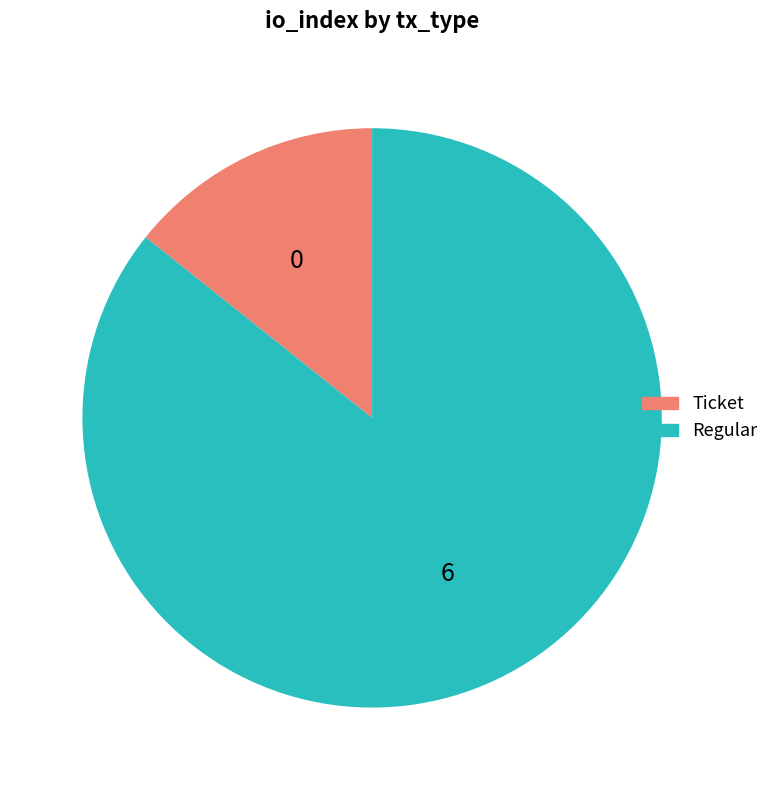

Which category accounts for the majority?

Regular